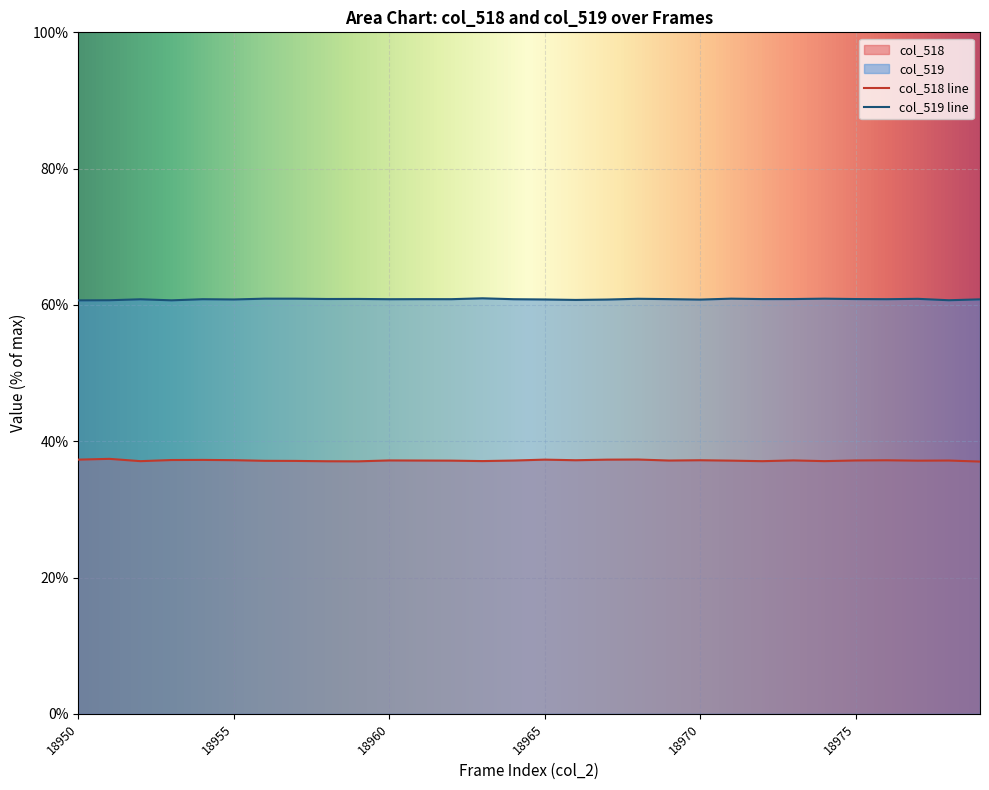

What is the value of the col_519 point at the 6th from the left?

60.8